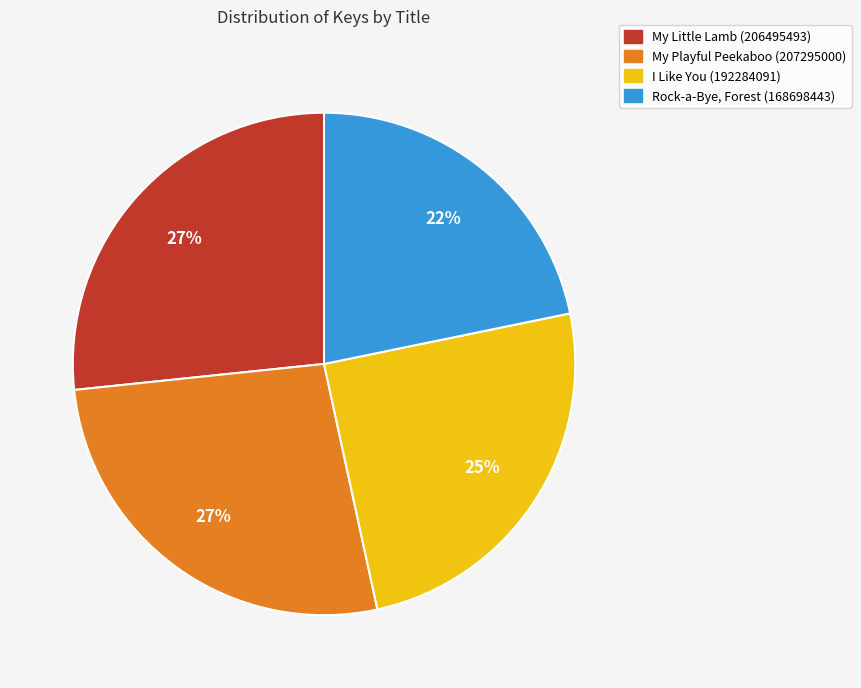

What is the ratio of the value at I Like You (192284091) to the value at Rock-a-Bye, Forest (168698443)?

1.1